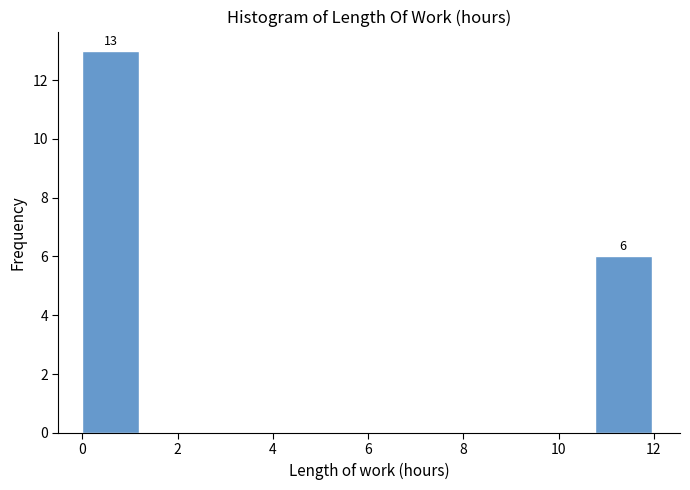

Over which range of the x-axis is the bar tallest?

0.0 to 1.2